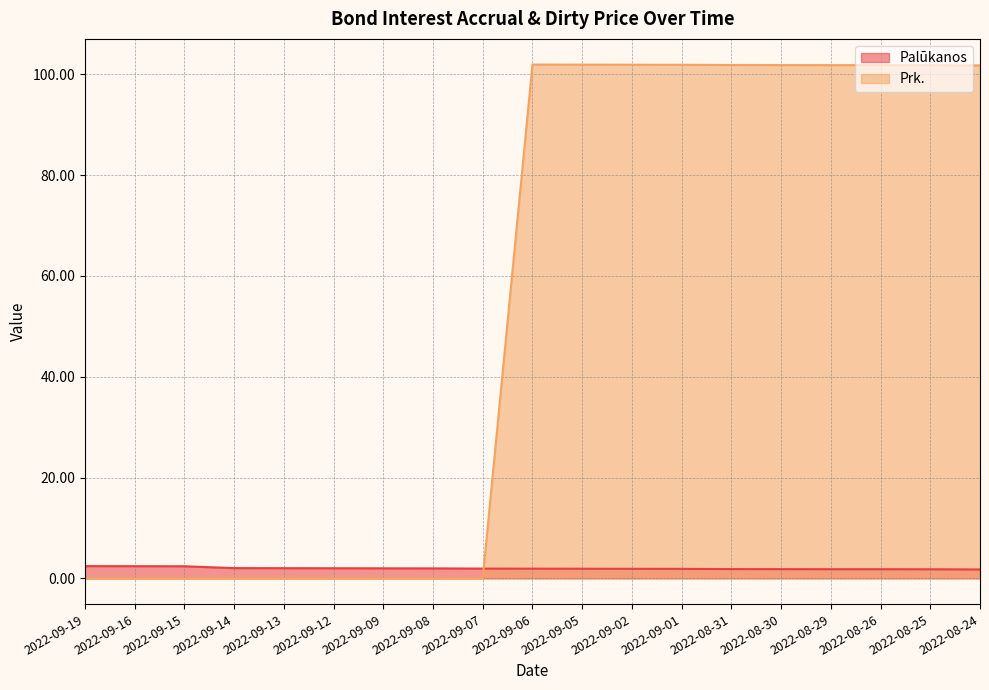

Reading left to right, list all the values displayed in this chart.

Palūkanos: 2022-09-19=2.4	2022-09-16=2.4	2022-09-15=2.4	2022-09-14=2.0	2022-09-13=2.0	2022-09-12=2.0	2022-09-09=2.0	2022-09-08=2.0	2022-09-07=1.9	2022-09-06=1.9	2022-09-05=1.9	2022-09-02=1.9	2022-09-01=1.9	2022-08-31=1.9	2022-08-30=1.8	2022-08-29=1.8	2022-08-26=1.8	2022-08-25=1.8	2022-08-24=1.8
Prk.: 2022-09-19=0.0	2022-09-16=0.0	2022-09-15=0.0	2022-09-14=0.0	2022-09-13=0.0	2022-09-12=0.0	2022-09-09=0.0	2022-09-08=0.0	2022-09-07=0.0	2022-09-06=101.9	2022-09-05=101.9	2022-09-02=101.9	2022-09-01=101.9	2022-08-31=101.9	2022-08-30=101.8	2022-08-29=101.8	2022-08-26=101.8	2022-08-25=101.8	2022-08-24=101.8